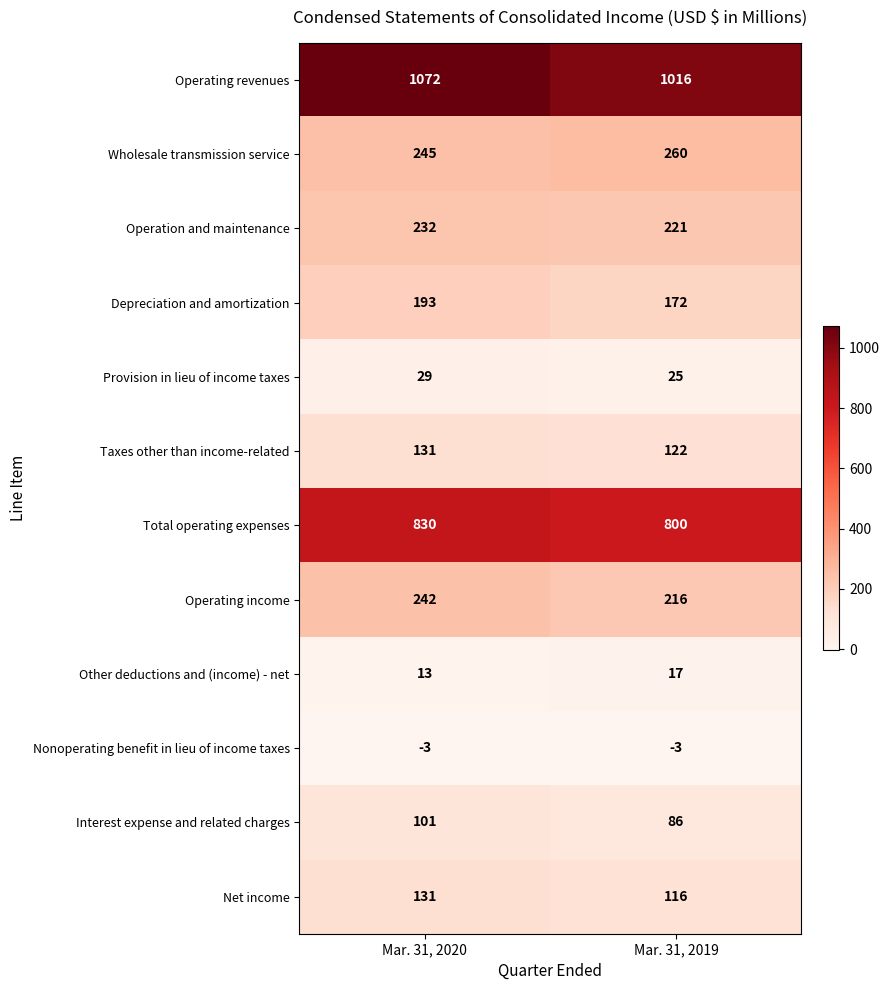

What is the total value across all series at Mar. 31, 2019?

3048